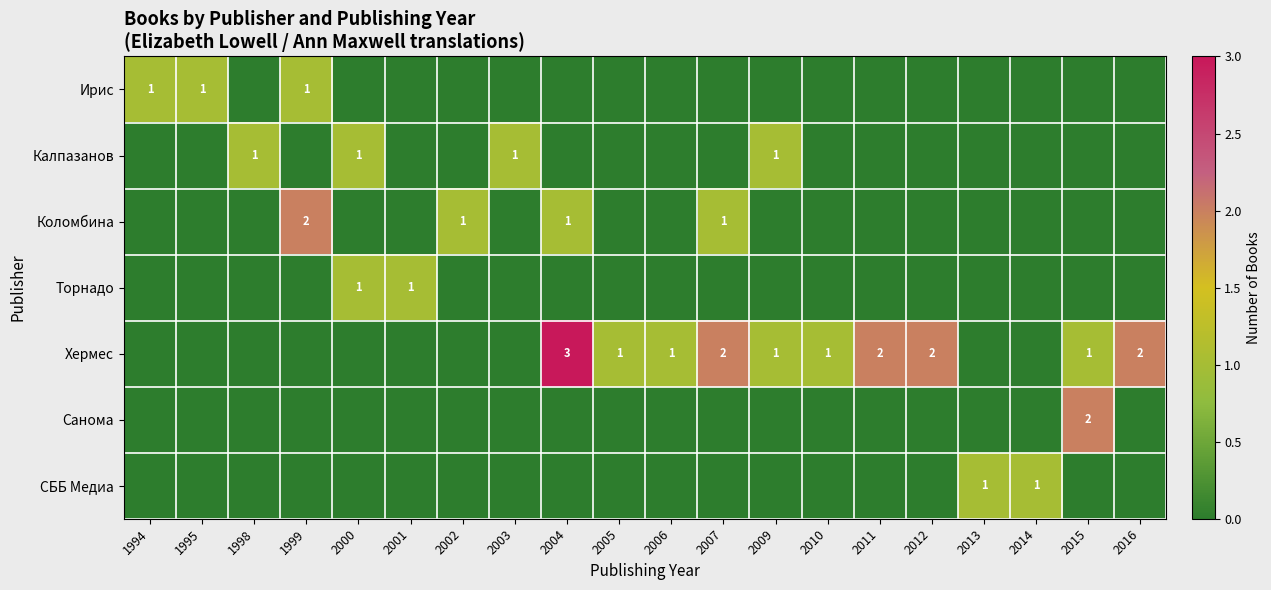

Which category has the lowest value across all series?

1998